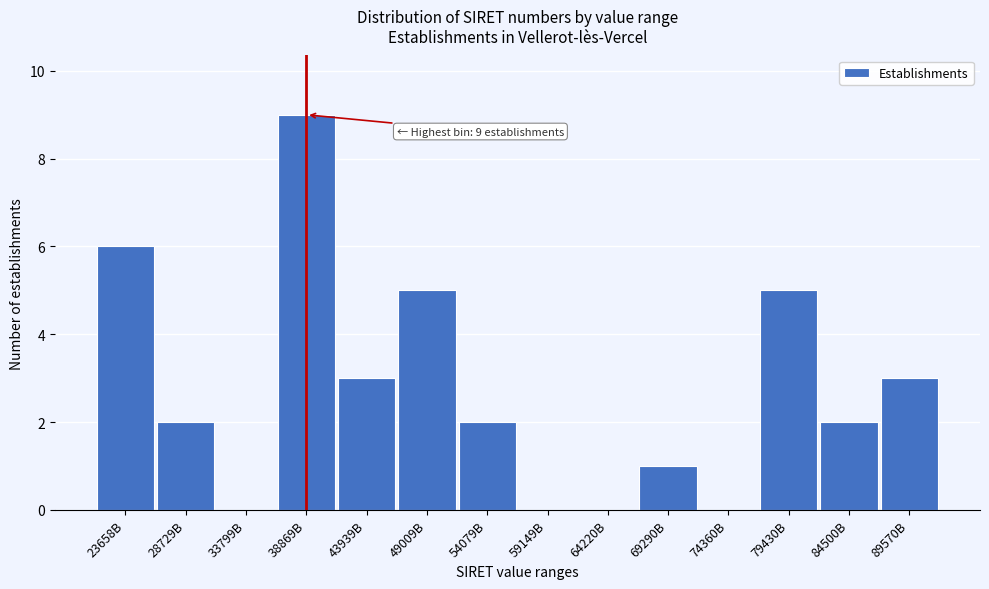

Reading right to left, list all the values displayed in this chart.

89570B=3	84500B=2	79430B=5	74360B=0	69290B=1	64220B=0	59149B=0	54079B=2	49009B=5	43939B=3	38869B=9	33799B=0	28729B=2	23658B=6